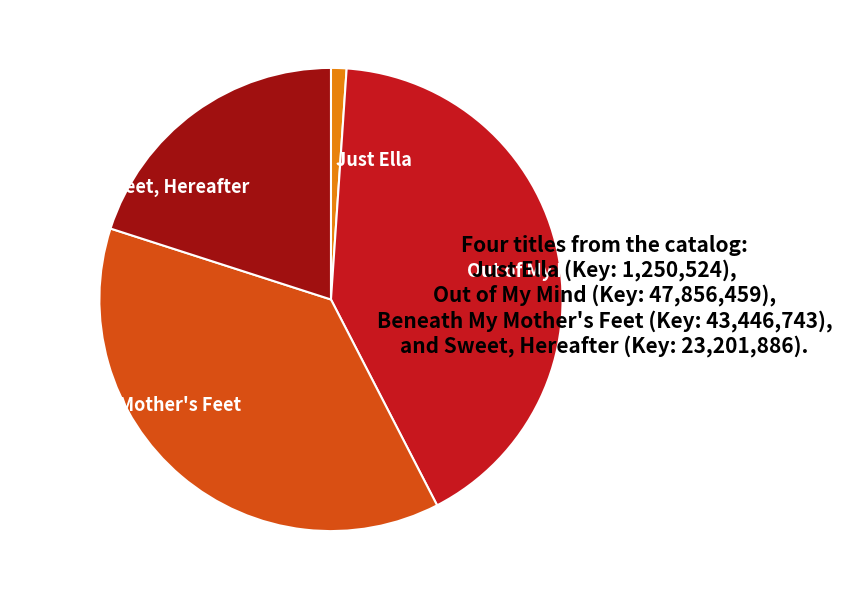

Do Just Ella and Out of My Mind together represent more than half of the pie?

No